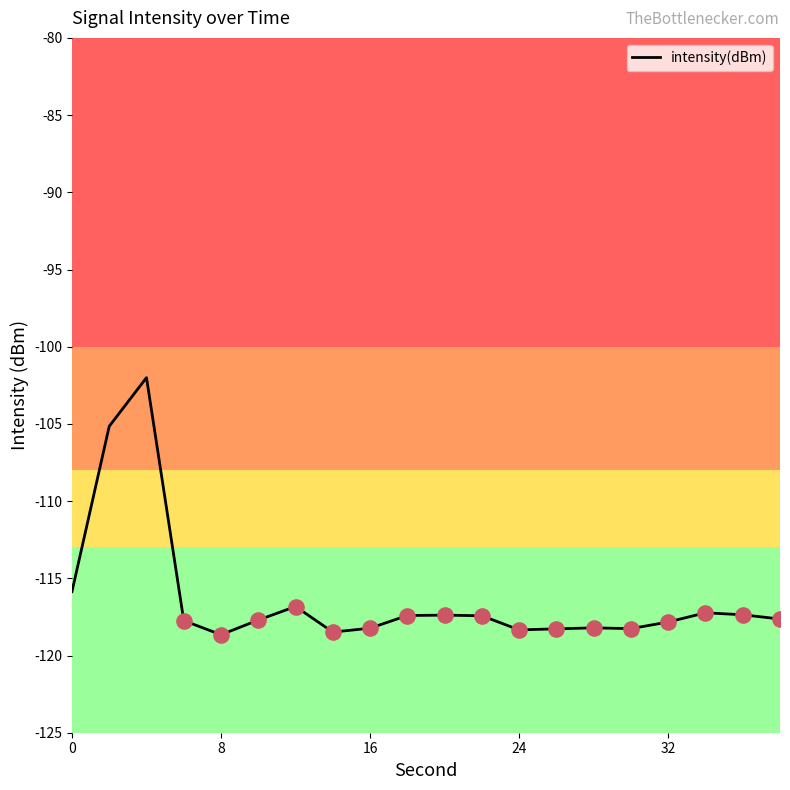

What is the difference between the maximum and minimum values?

16.7